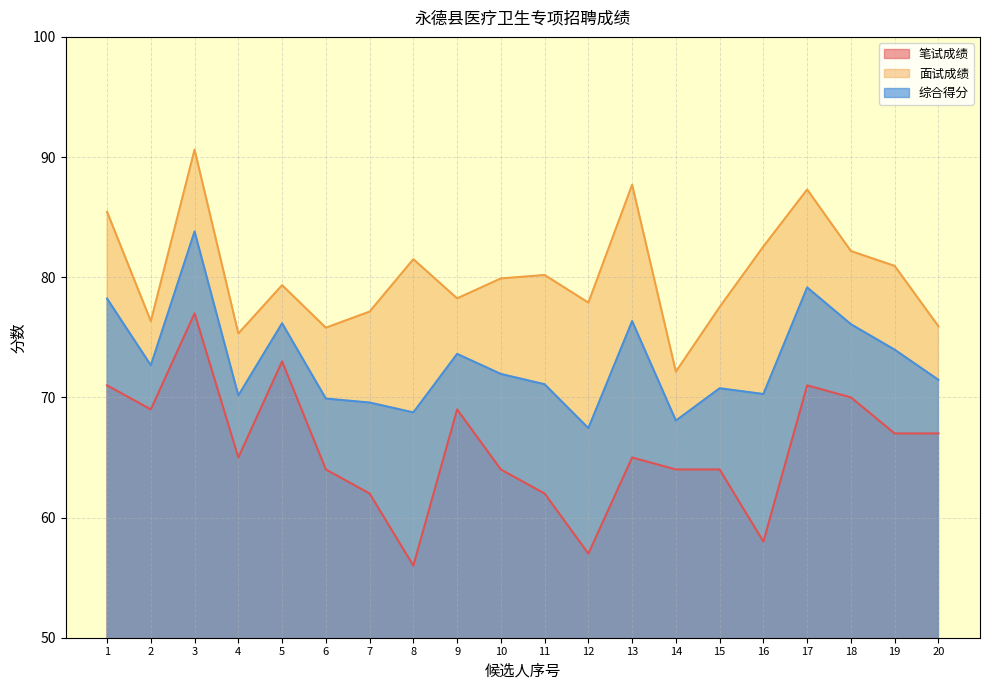

At which category is the sum across all series the highest?

3